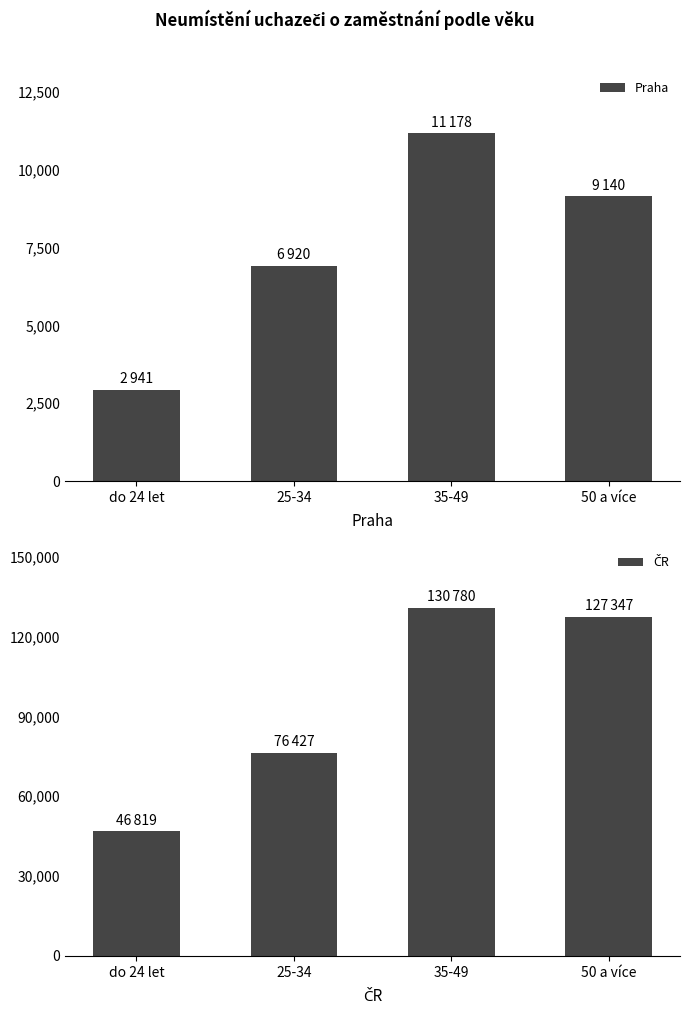

List the series in order of their peak value, lowest first.

Praha, ČR